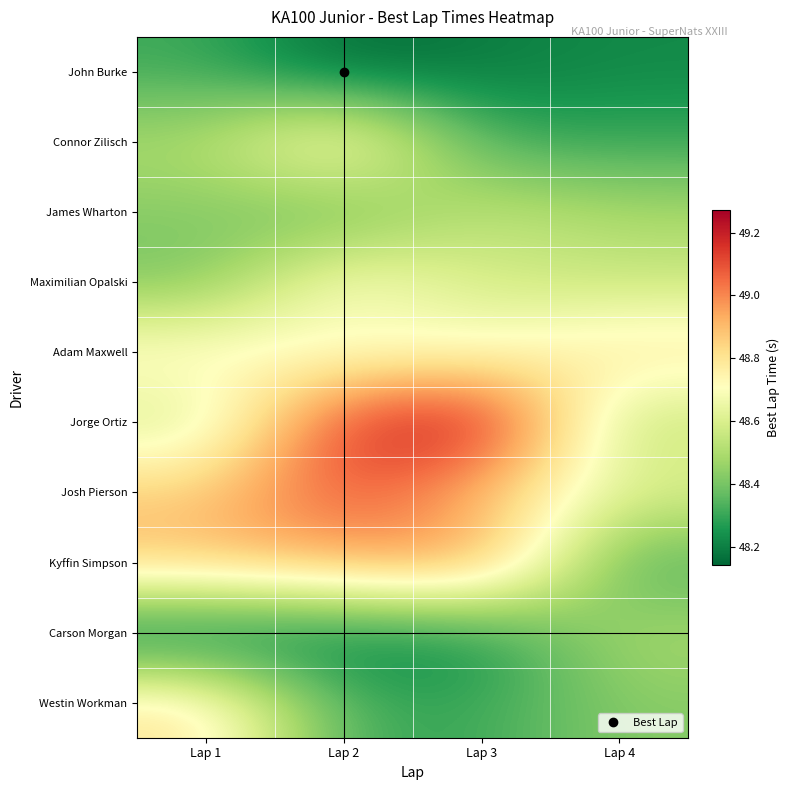

Which has a higher value, Lap 3 or Lap 2?

Lap 3